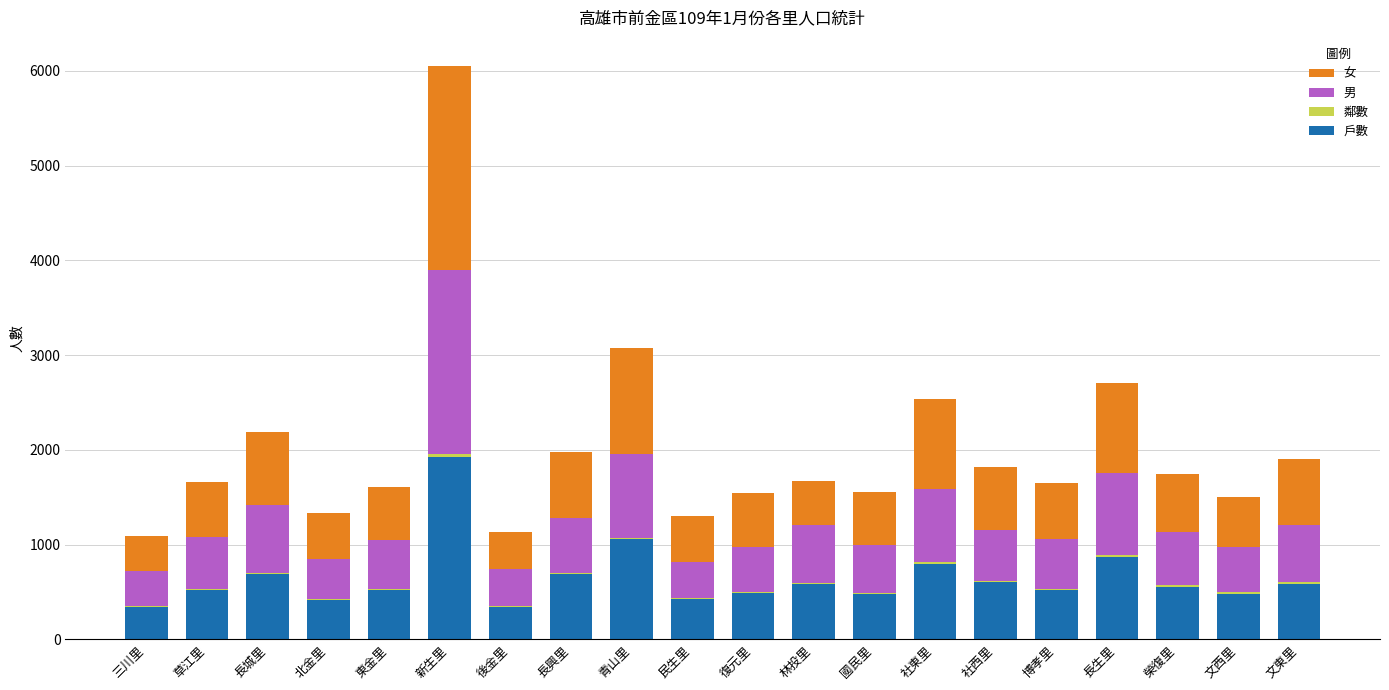

At which category is the sum across all series the highest?

新生里